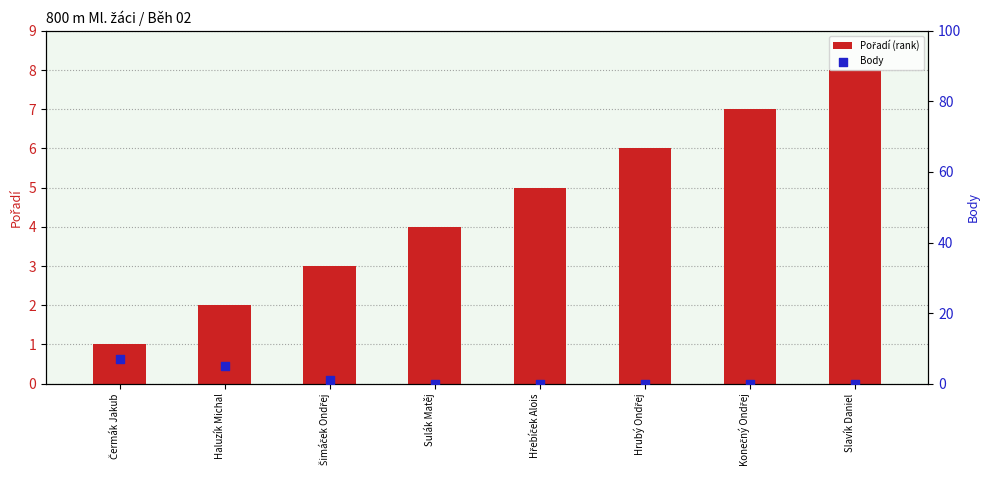

At which category is the sum across all series the highest?

Čermák Jakub